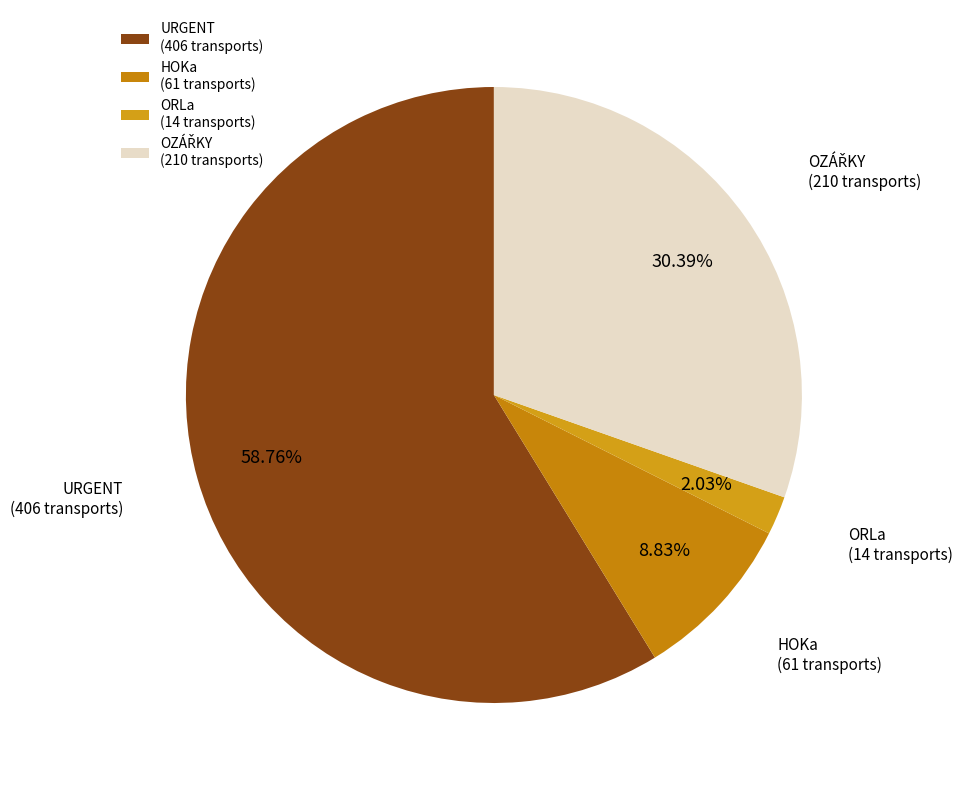

Between ORLa (14 transports) and URGENT (406 transports), which is larger?

URGENT (406 transports)